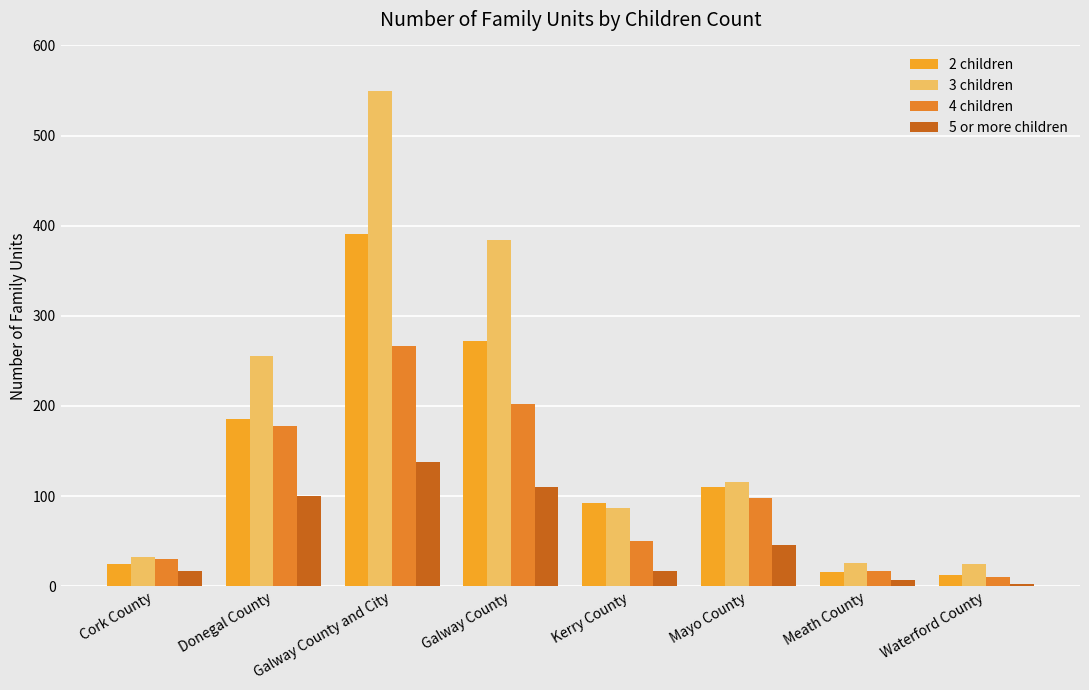

What is the difference between the 5 or more children values at Galway County and City and Galway County?

28